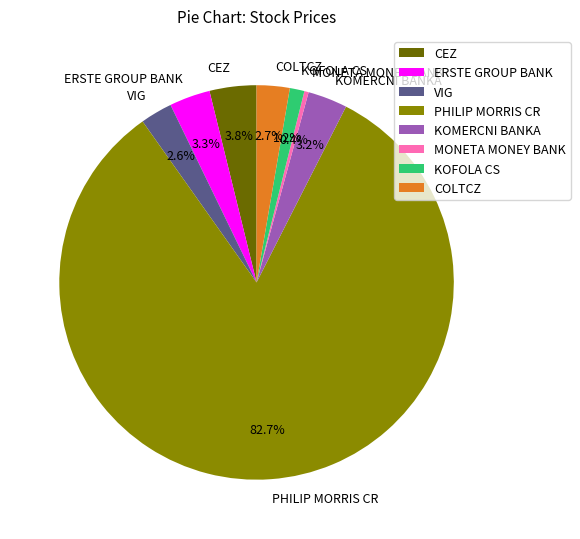

To the nearest percent, what is the average slice percentage?

12%